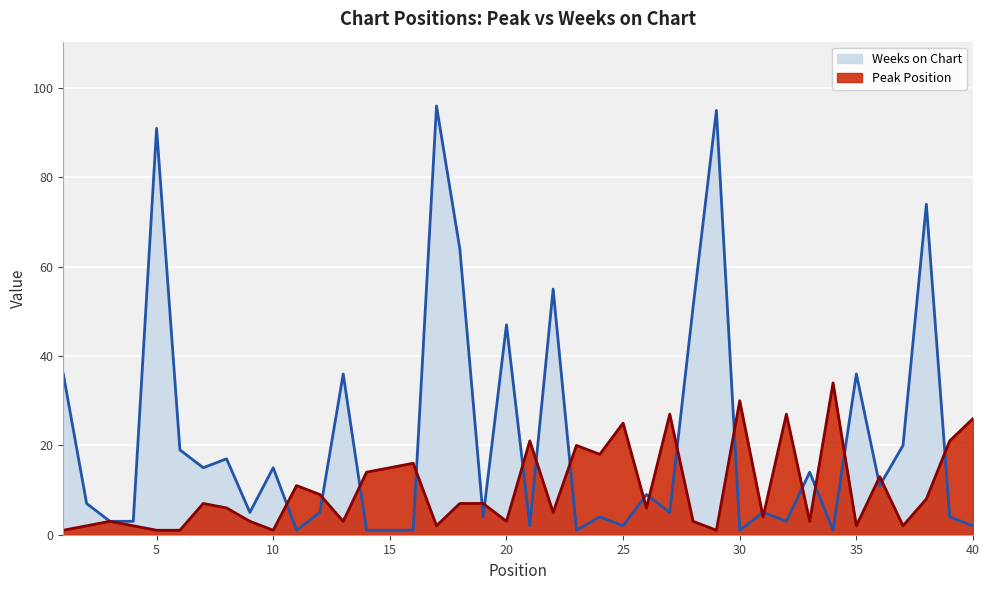

List the series in order of their peak value, highest first.

Weeks on Chart, Peak Position